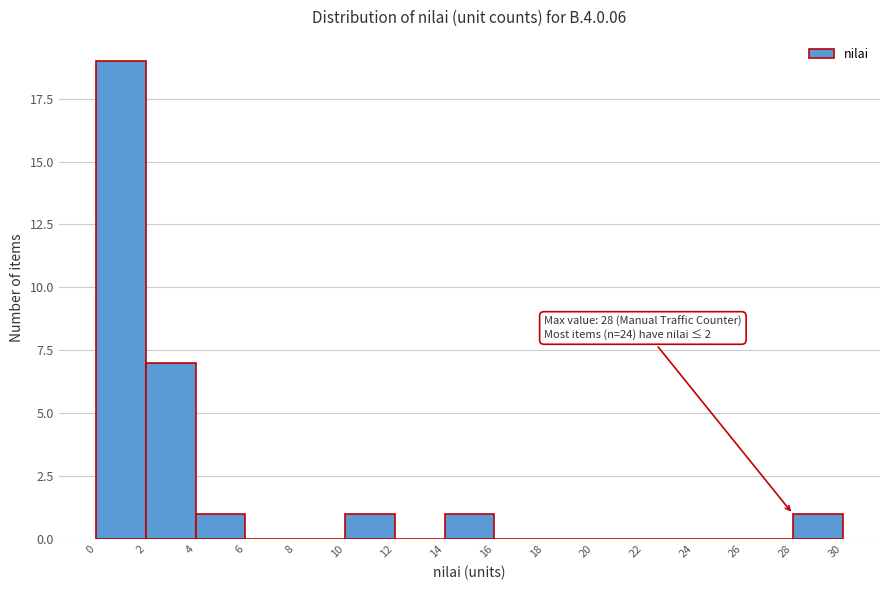

Which range on the x-axis has the tallest bar?

0 to 2